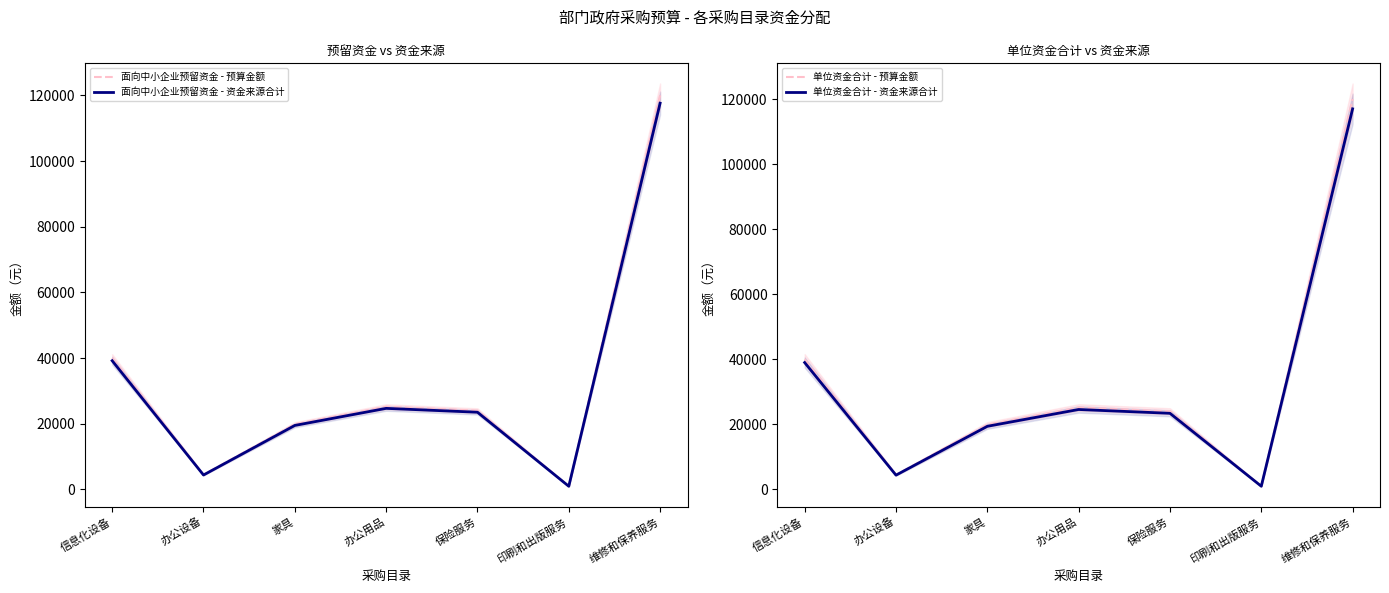

What is the difference between the second highest and second lowest values in the 面向中小企业预留资金 - 资金来源合计 series?

34790